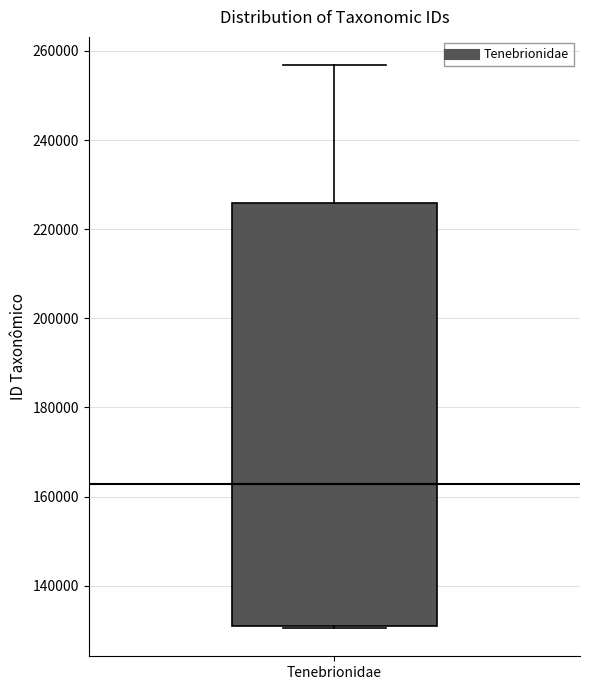

Transcribe this box plot: give where the median line is, the range the box spans, and where the two whiskers end, as read against the y-axis. The values are not printed on the chart, so give them approximately, as read against the axis.

median 162000, box 132000 to 226000, whiskers 130000 to 256000